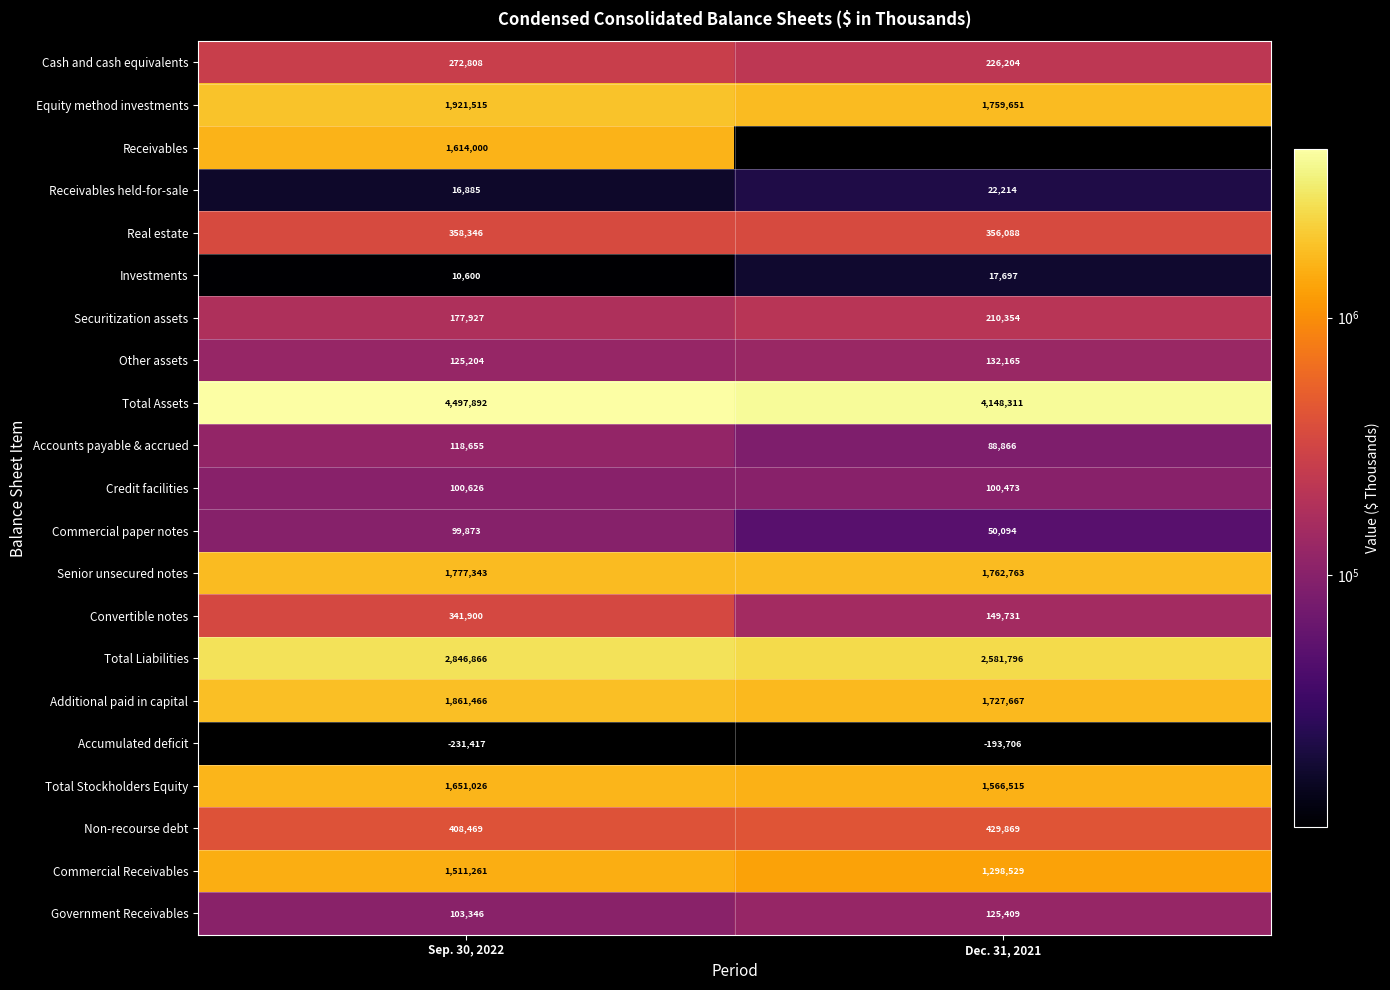

What is the greatest value displayed?

4497892.0